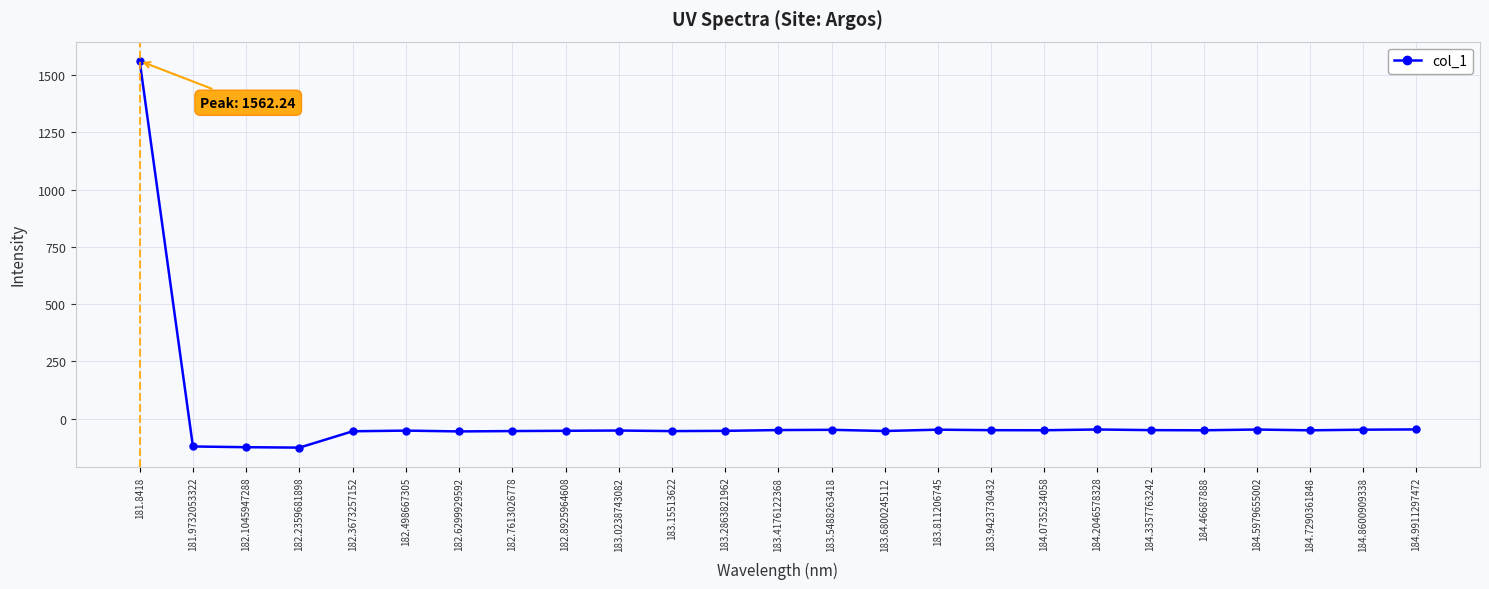

How many values exceed -50?

9